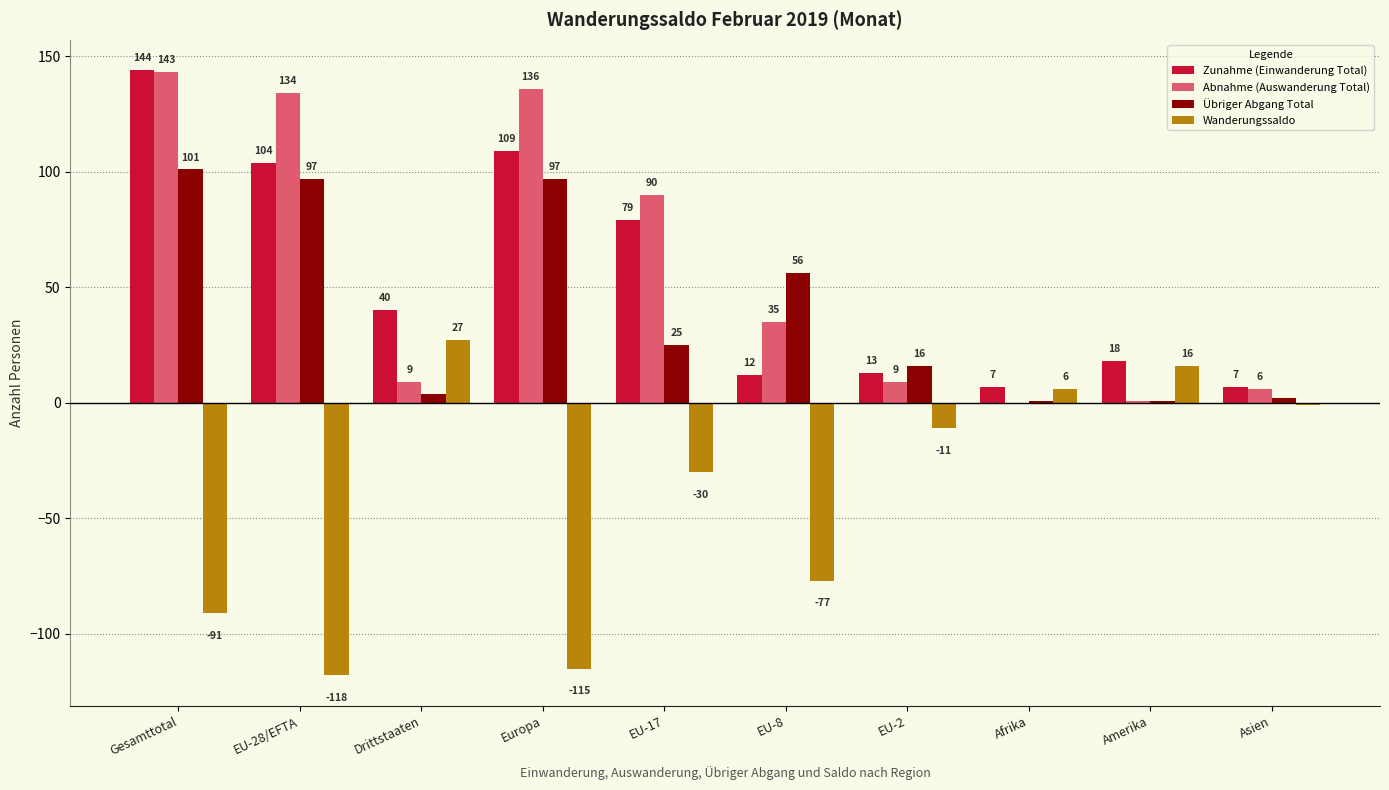

Which series has the largest range (max minus min)?

Wanderungssaldo